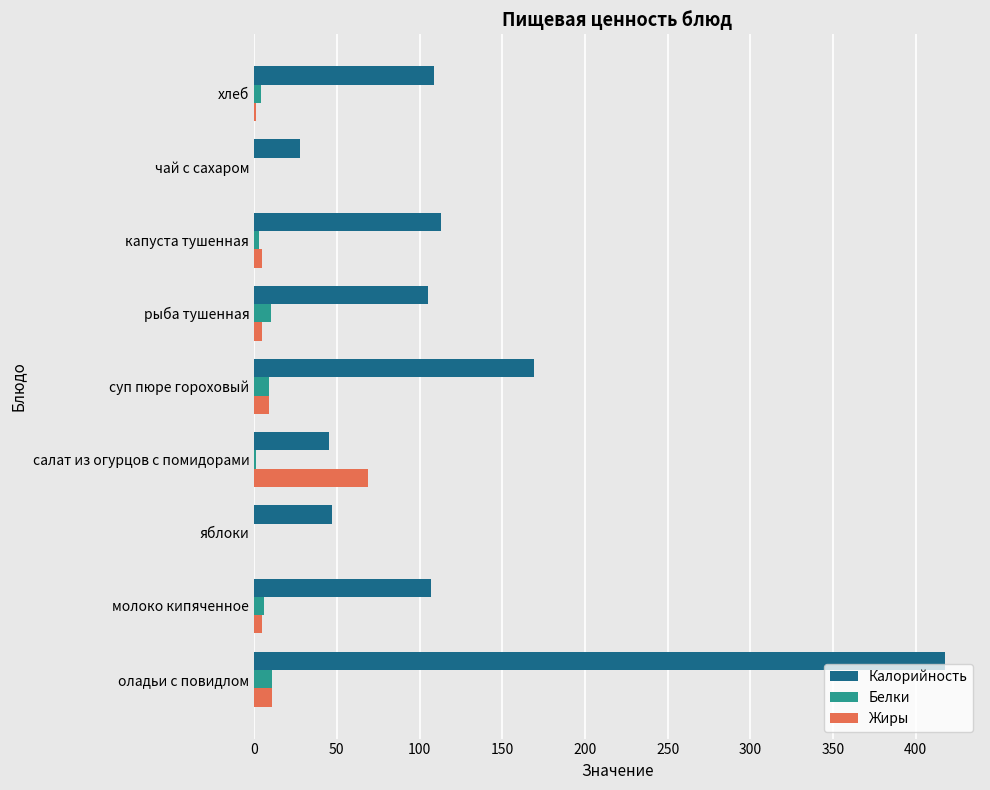

What is the highest value of the Калорийность series?

418